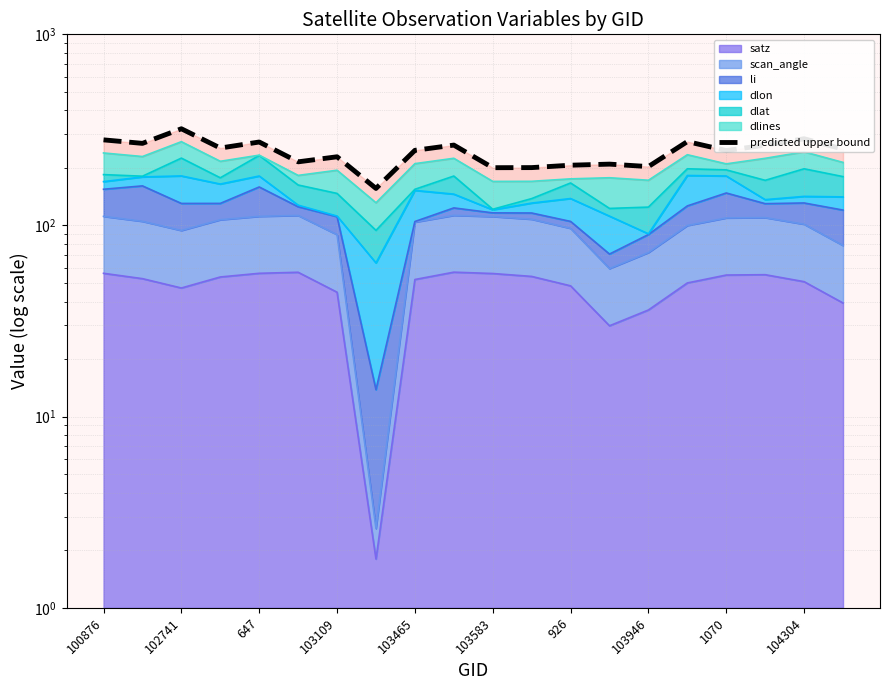

Reading left to right, extract all data points from this chart.

280.5	268.9	320.6	254.2	273.3	215.3	228.8	156.3	247.3	263.4	200.6	200.8	206.7	209.4	203.4	274.8	246.6	263.3	284.4	250.9